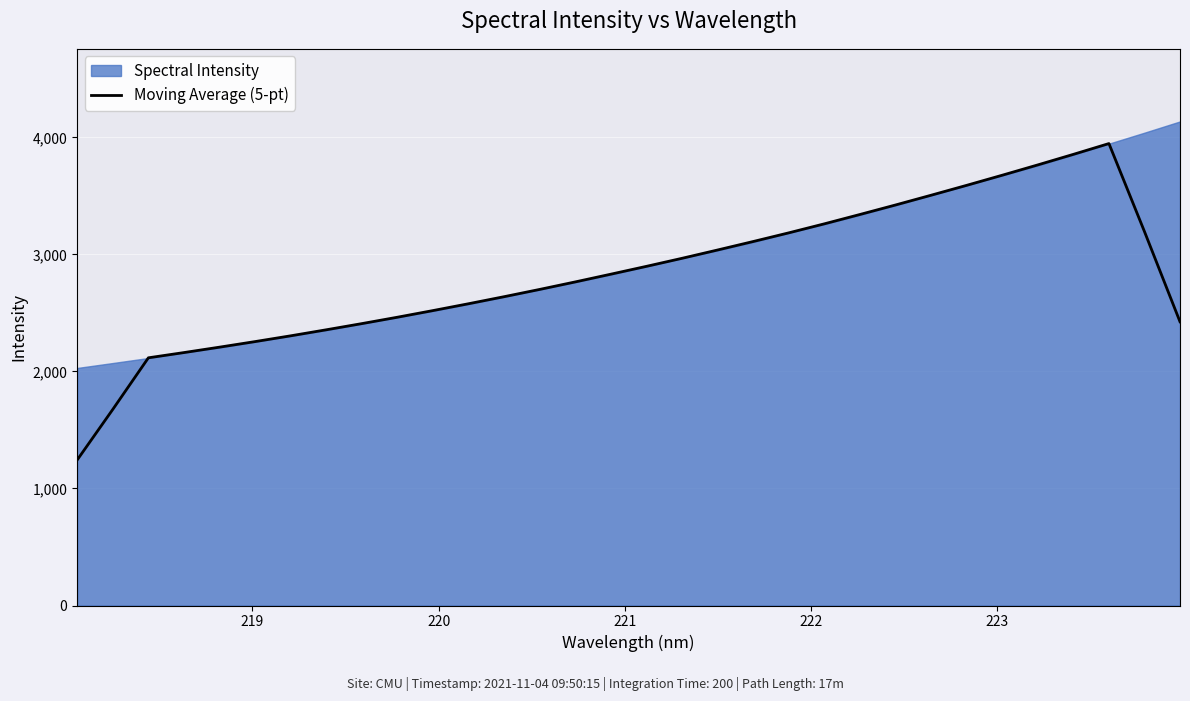

What is the difference between the maximum and minimum values?

2703.6